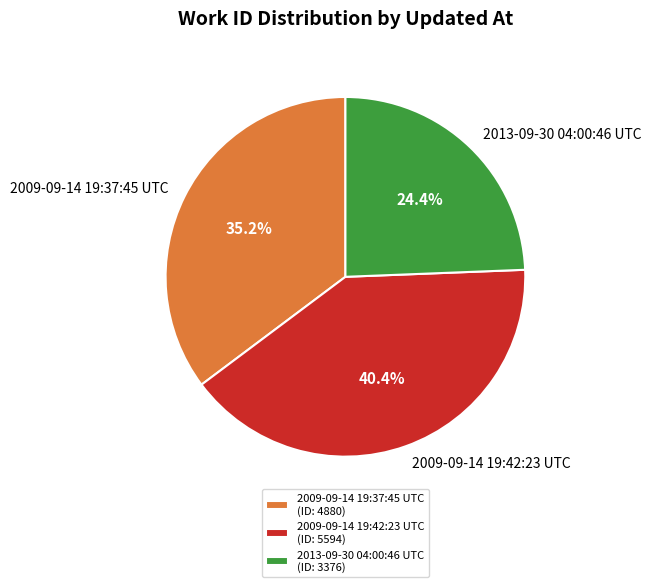

Which slice is the largest?

2009-09-14 19:42:23 UTC